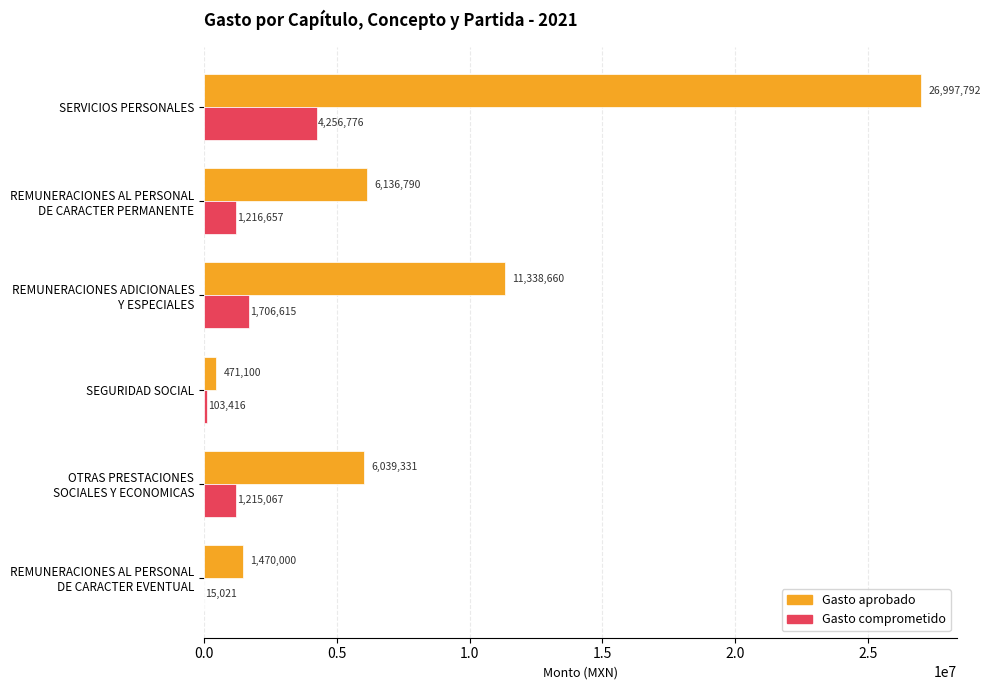

What are all the series names shown in the legend?

Gasto aprobado, Gasto comprometido